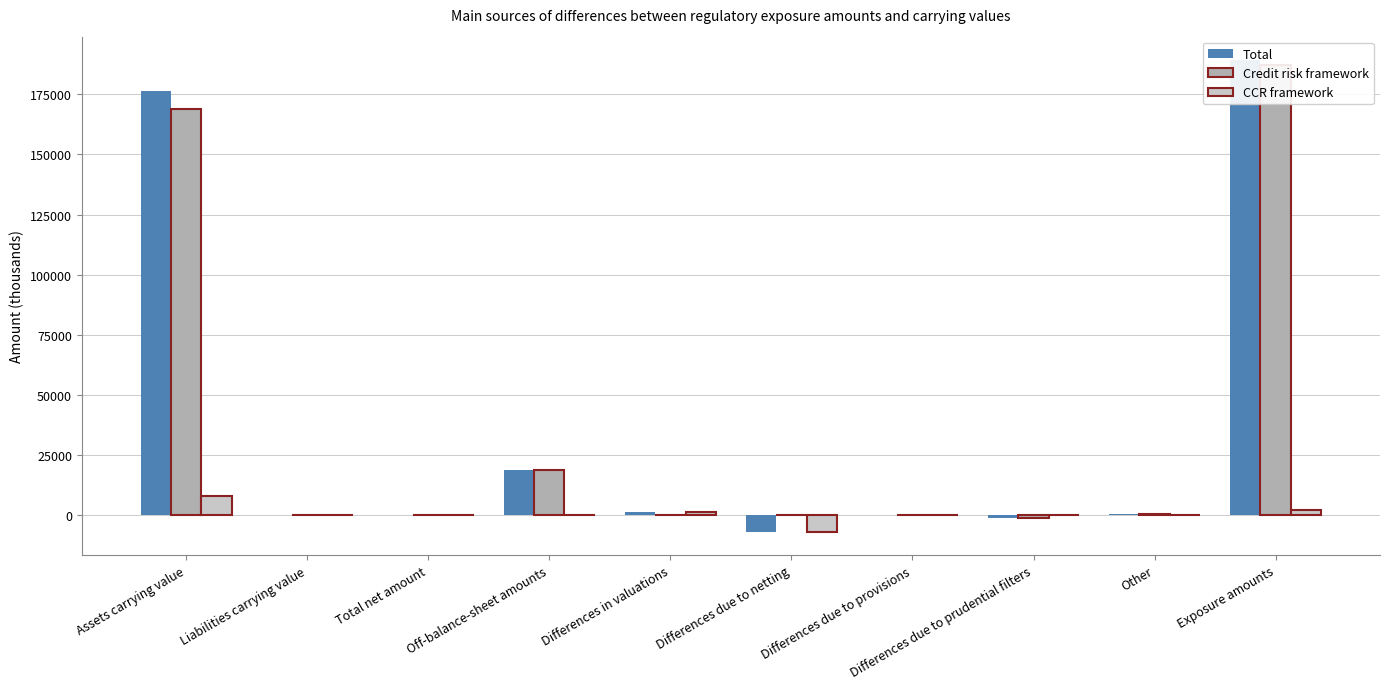

How many bars are there in total?

30